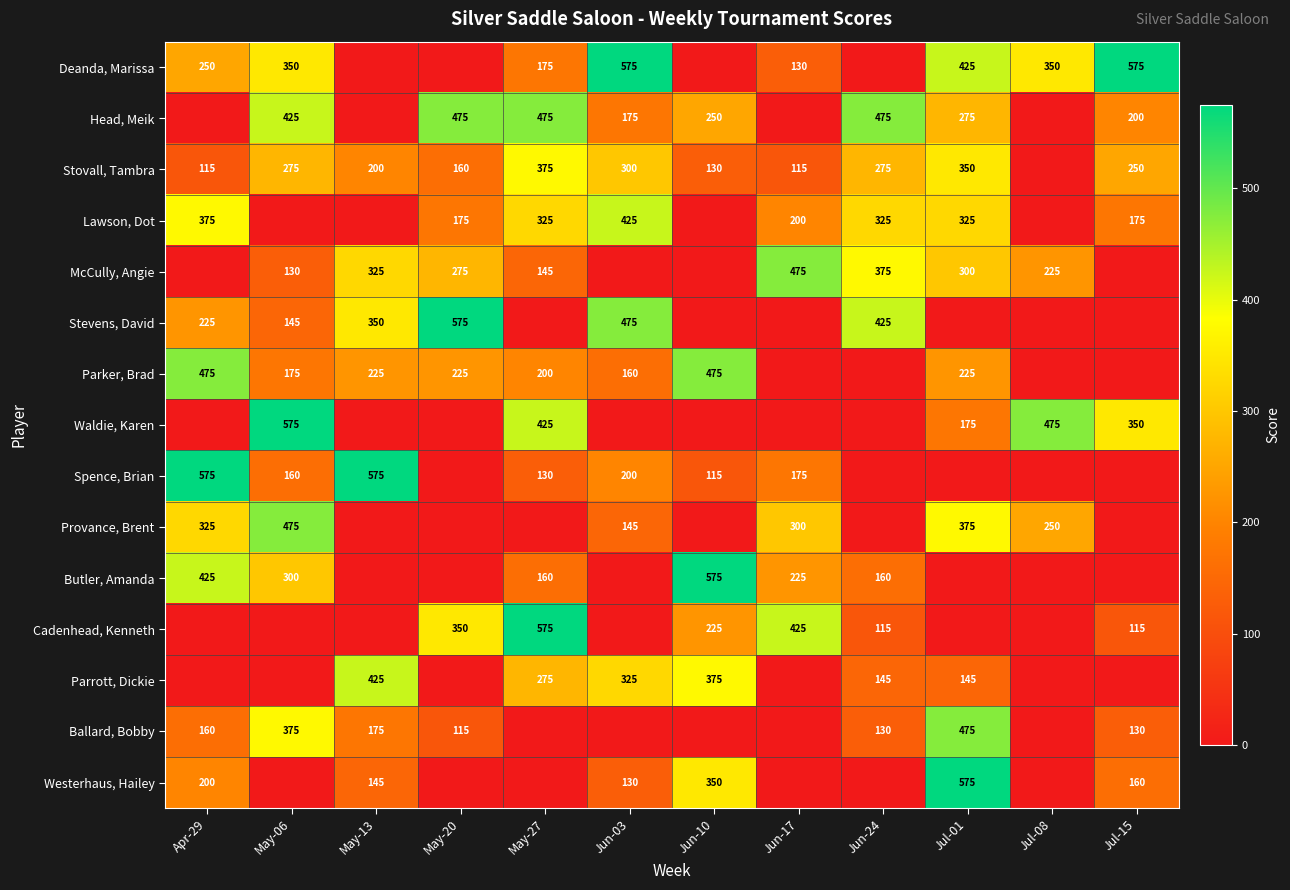

True or false: Butler, Amanda has a value of 73 at May-27.

False